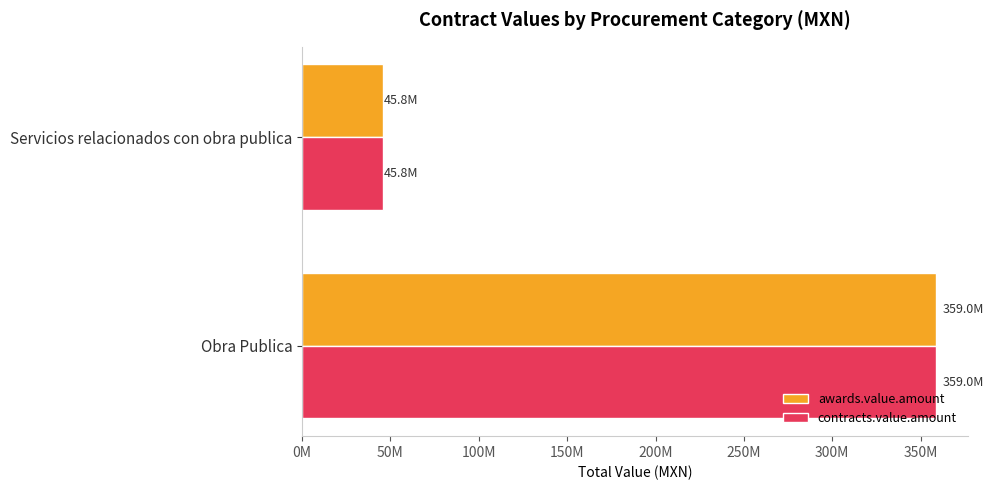

What are all the series names shown in the legend?

awards.value.amount, contracts.value.amount